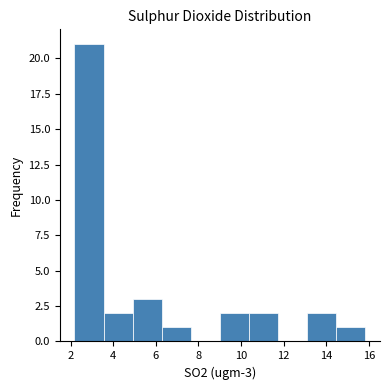

Which range on the x-axis has the tallest bar?

2.2 to 3.6